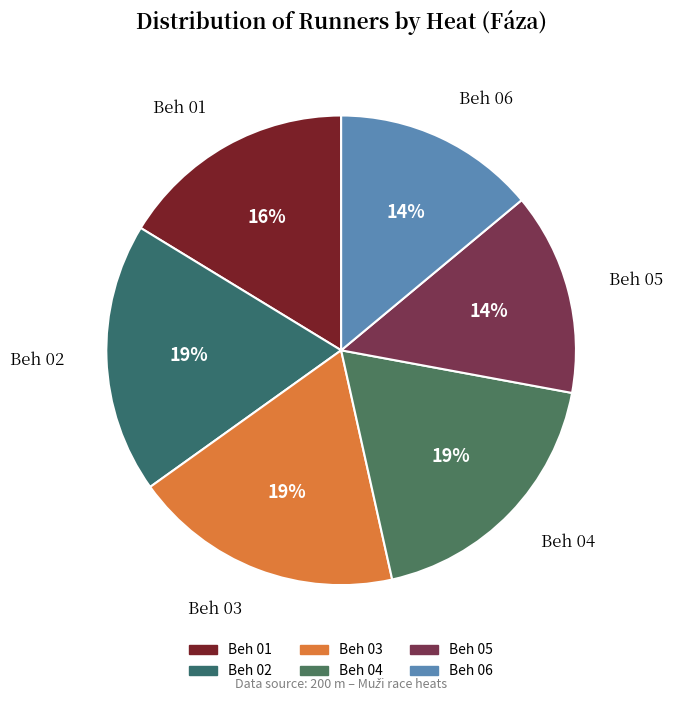

Is the sum of Beh 02 and Beh 05 greater than half?

No